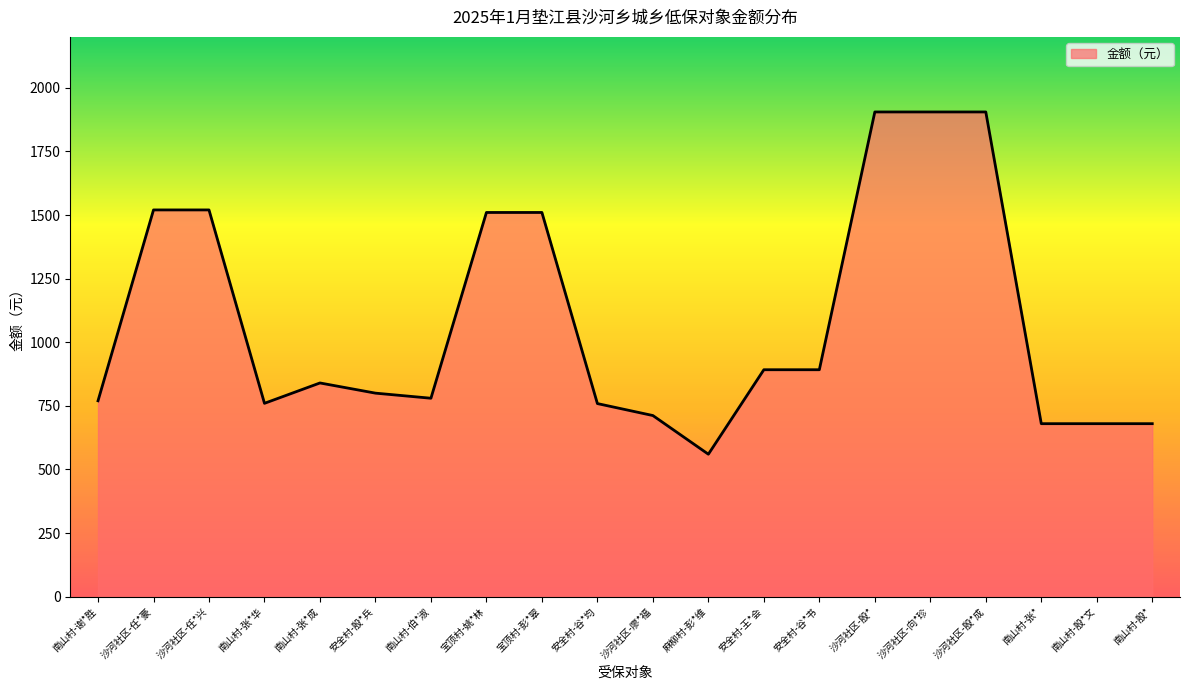

What is the difference between the maximum and minimum values?

1345